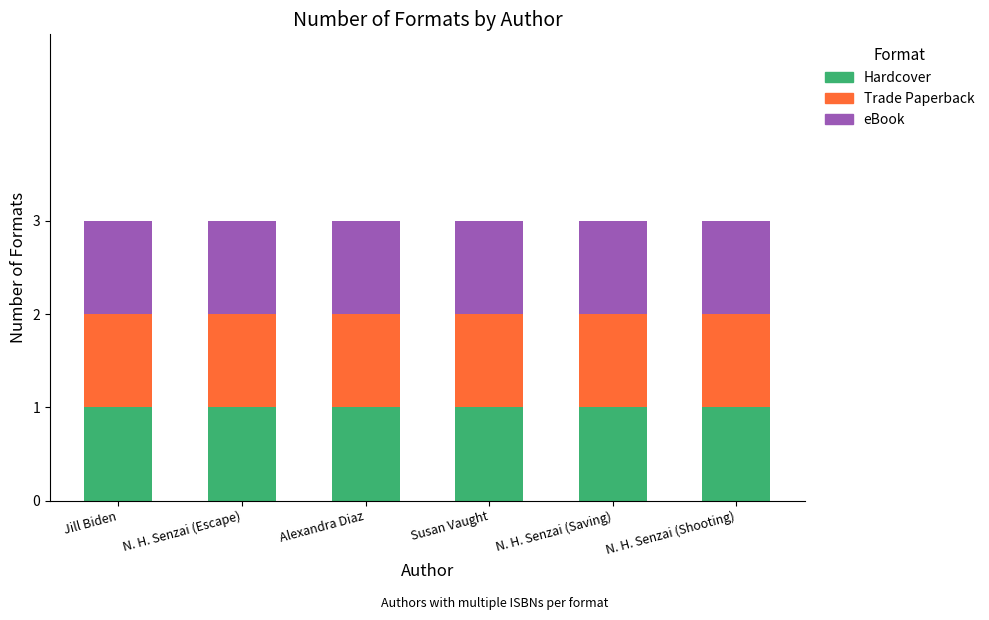

List the labels in order of eBook value, smallest first.

N. H. Senzai (Shooting), Jill Biden, N. H. Senzai (Saving), Susan Vaught, N. H. Senzai (Escape), Alexandra Diaz